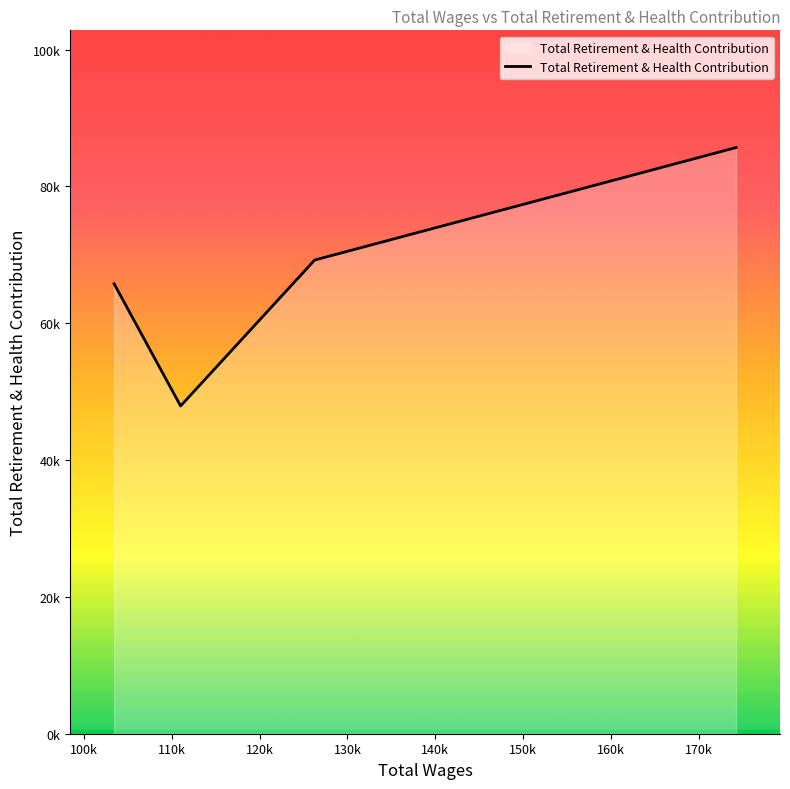

How many points are lower than both their immediate neighbors (excluding endpoints)?

1